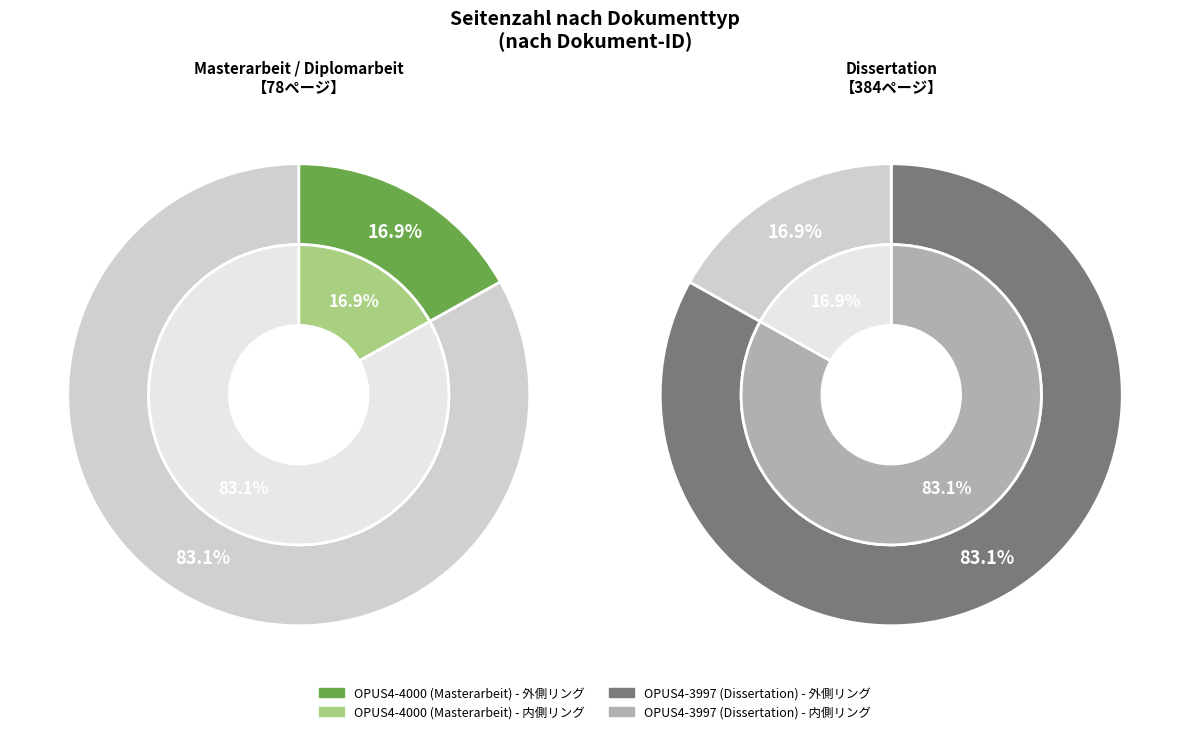

Count the number of slices in the pie.

2